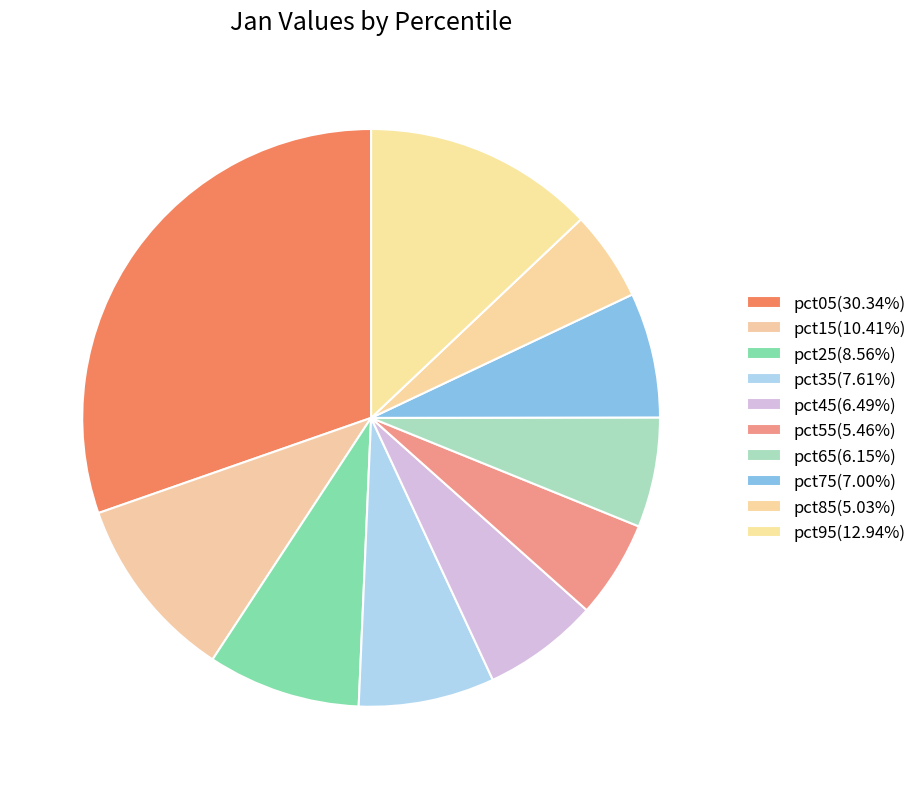

Count the number of slices in the pie.

10